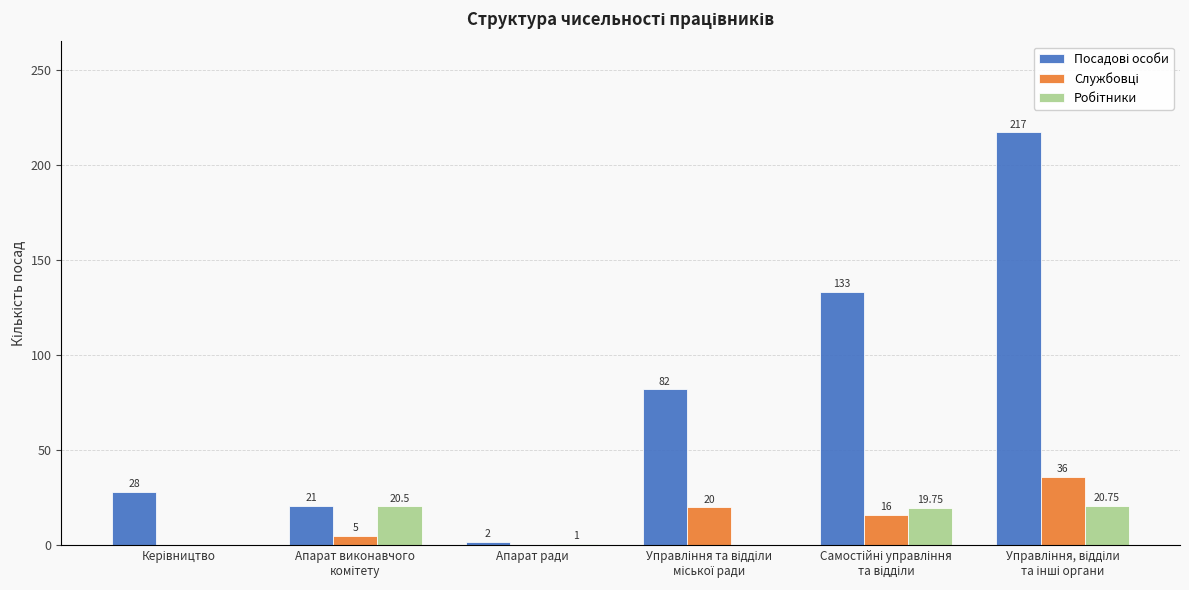

What is the total value across all series at Апарат ради?

3.0